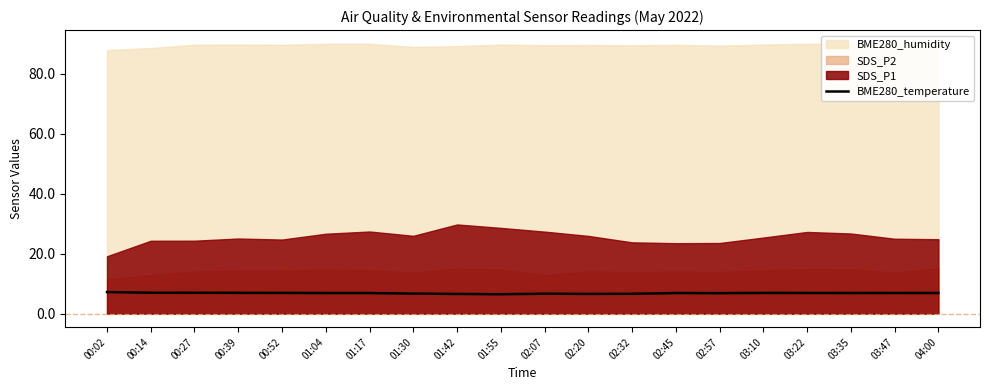

Reading left to right, extract all data points from this chart.

00:02=7.2	00:14=7.0	00:27=7.0	00:39=6.9	00:52=6.9	01:04=6.9	01:17=6.9	01:30=6.7	01:42=6.6	01:55=6.5	02:07=6.7	02:20=6.6	02:32=6.6	02:45=6.9	02:57=6.8	03:10=6.9	03:22=6.9	03:35=6.9	03:47=6.9	04:00=6.9